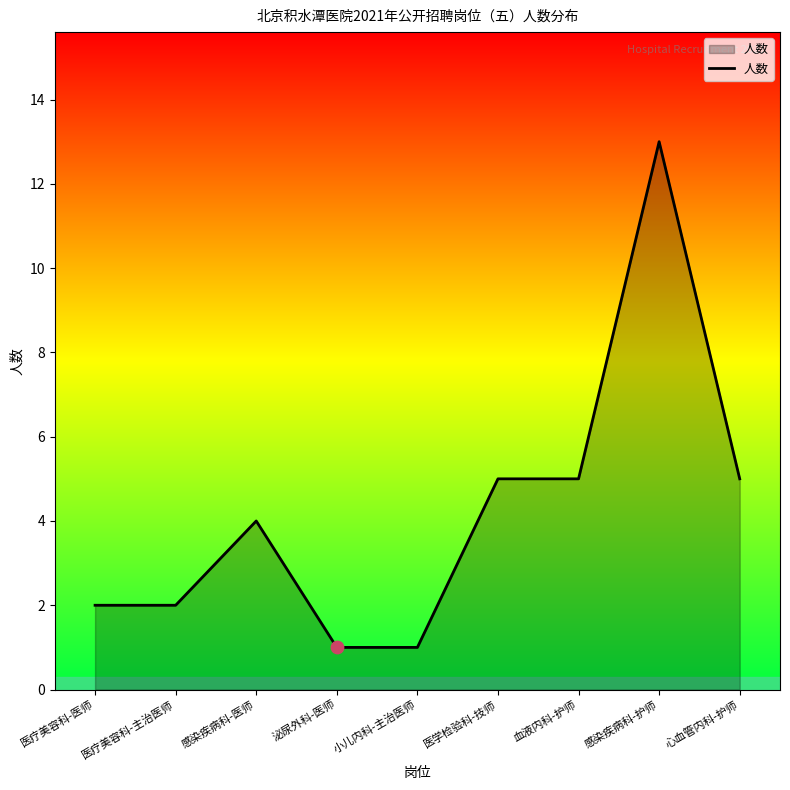

What is the change in value from 医疗美容科-主治医师 to 医学检验科-技师?

+3